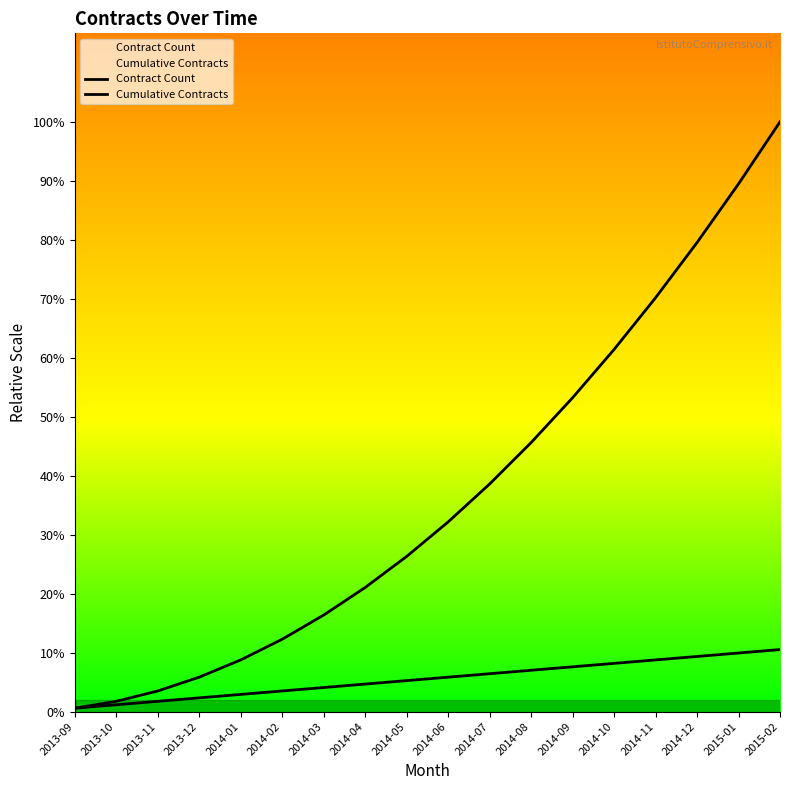

At which category does the chart reach its peak across all series?

2015-02